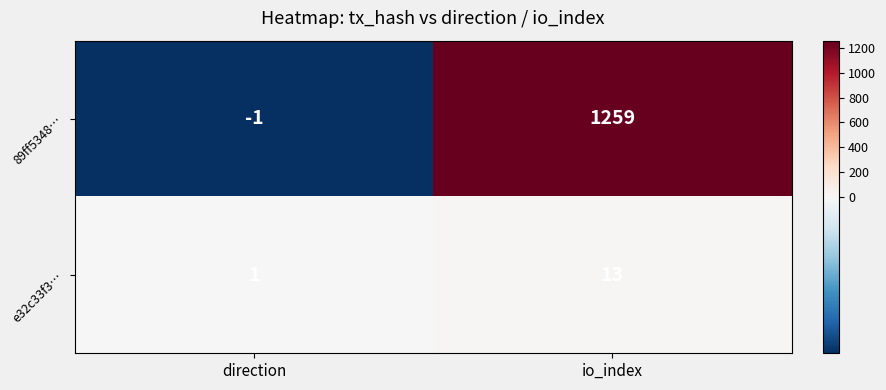

Which category has the highest value across all series?

io_index